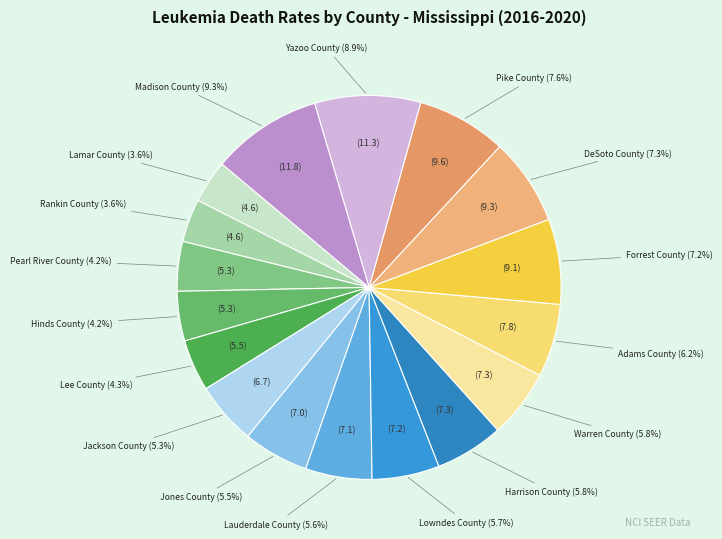

How many segments does this pie chart have?

17